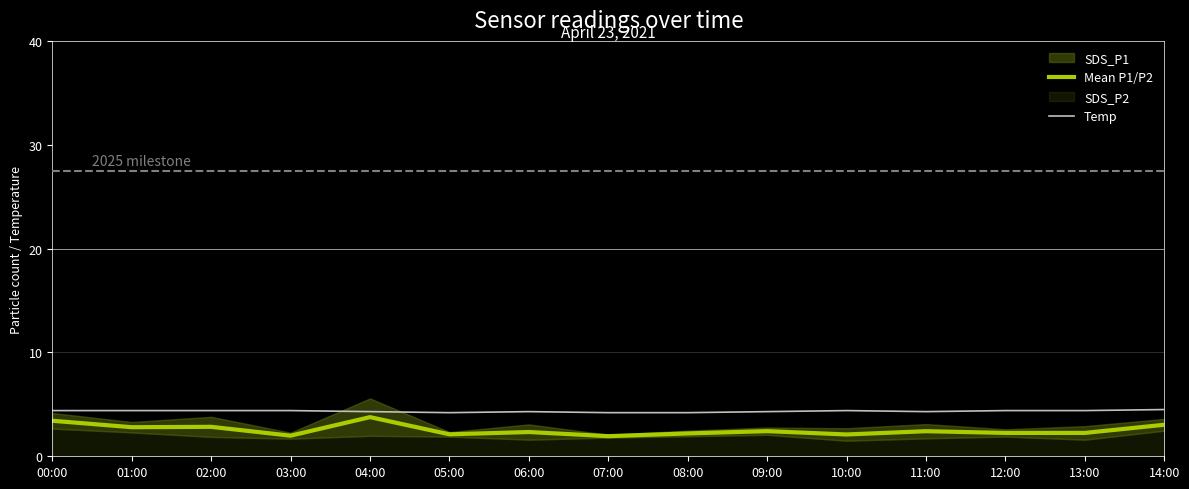

What is the label of the 2nd point from the left?

01:00